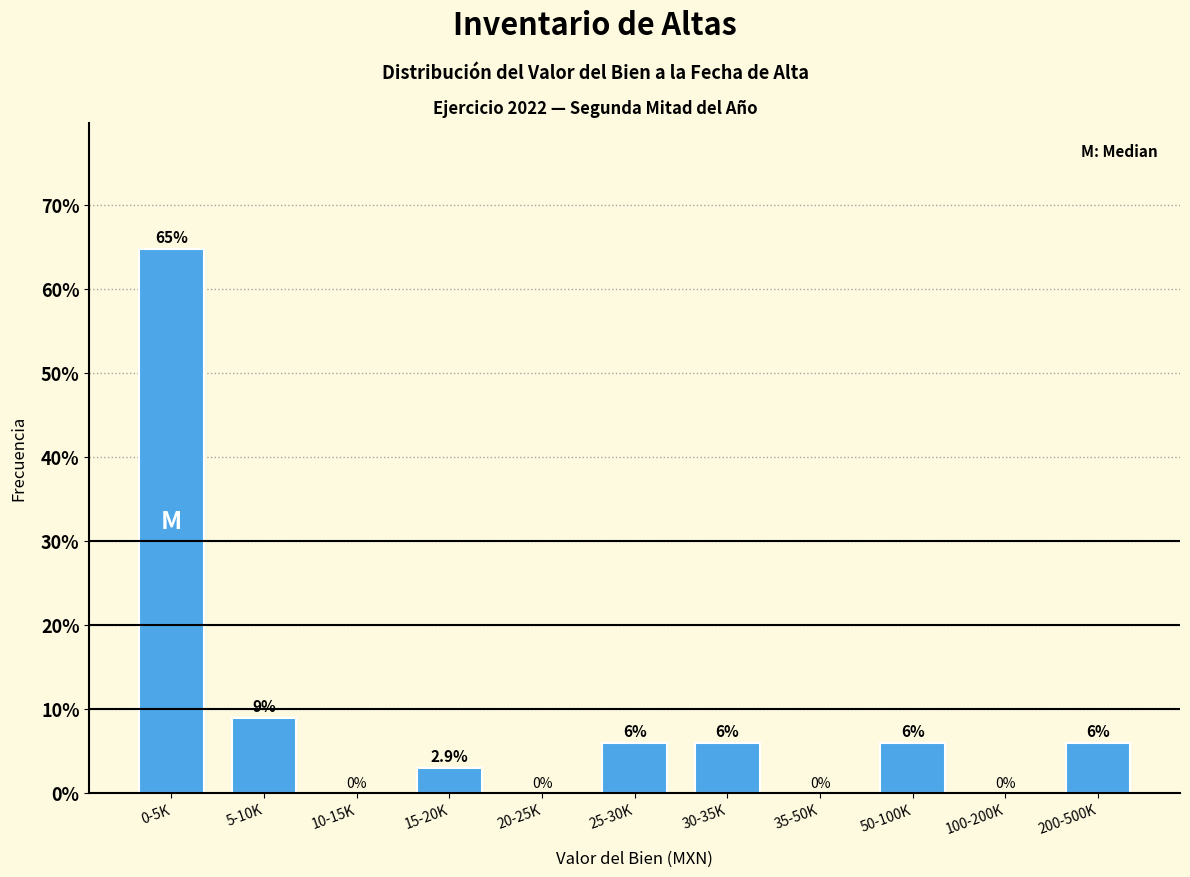

Reading left to right, list all the values displayed in this chart.

0-5K=64.7	5-10K=8.8	10-15K=0.0	15-20K=2.9	20-25K=0.0	25-30K=5.9	30-35K=5.9	35-50K=0.0	50-100K=5.9	100-200K=0.0	200-500K=5.9